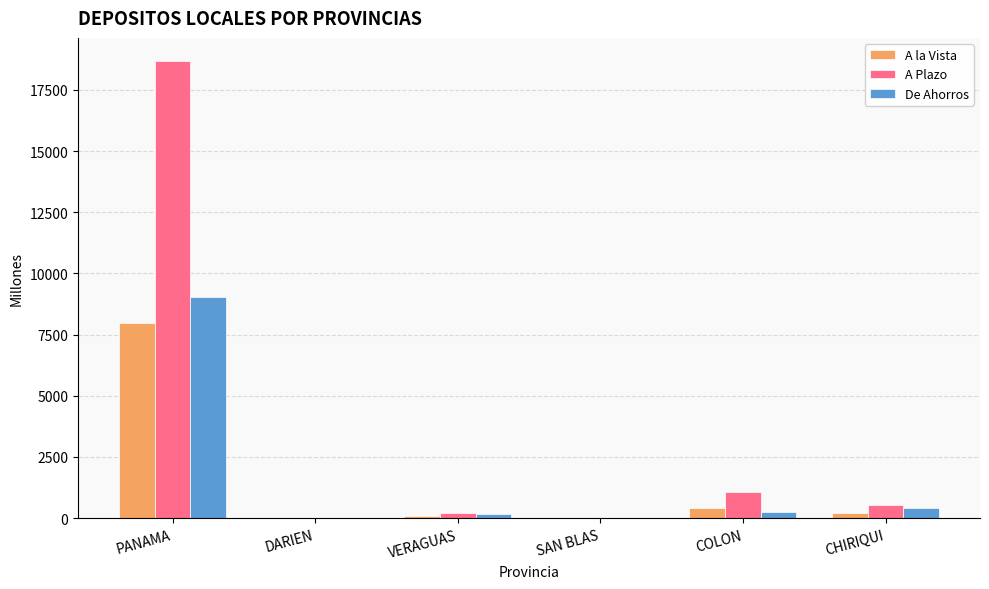

What is the sum of all A la Vista values?

8655.7